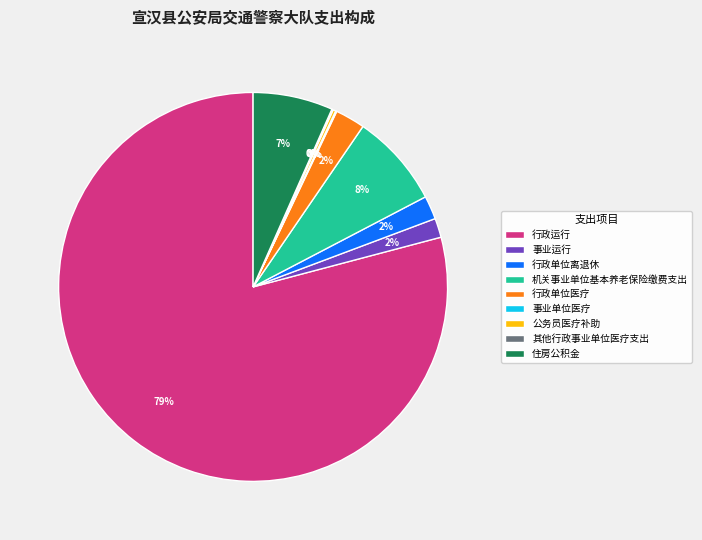

Is it true that 行政运行 is 89% of the pie?

False